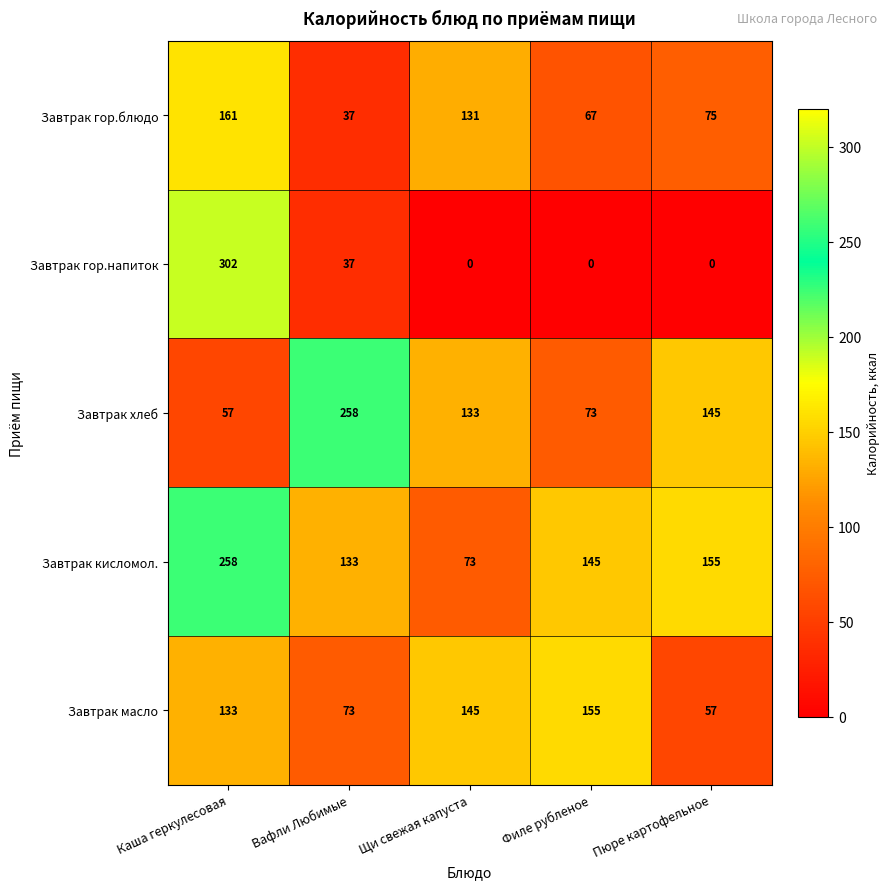

How many categories are shown in the chart?

5